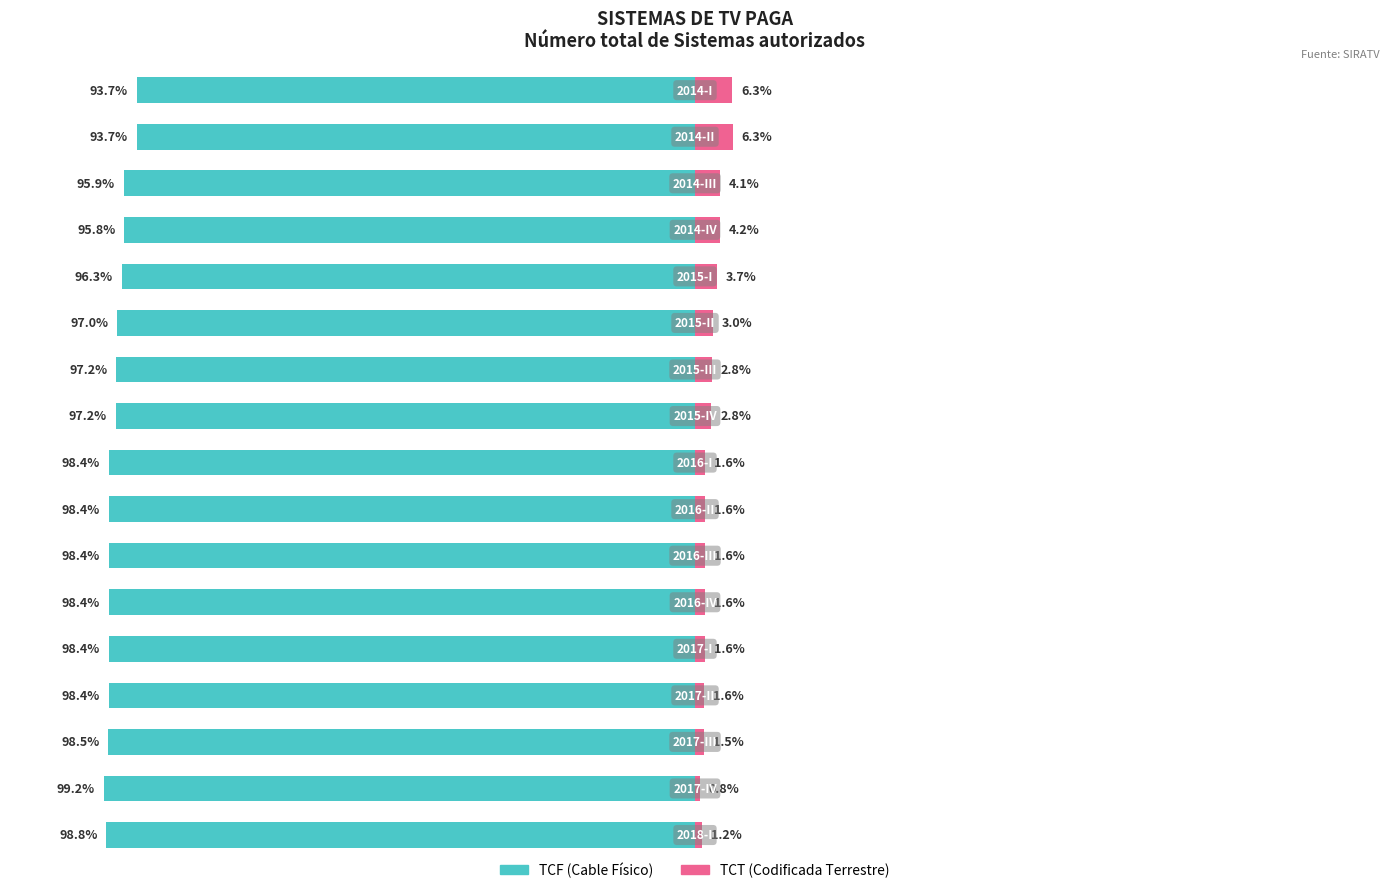

What is the total value across all series at 13?

-96.8